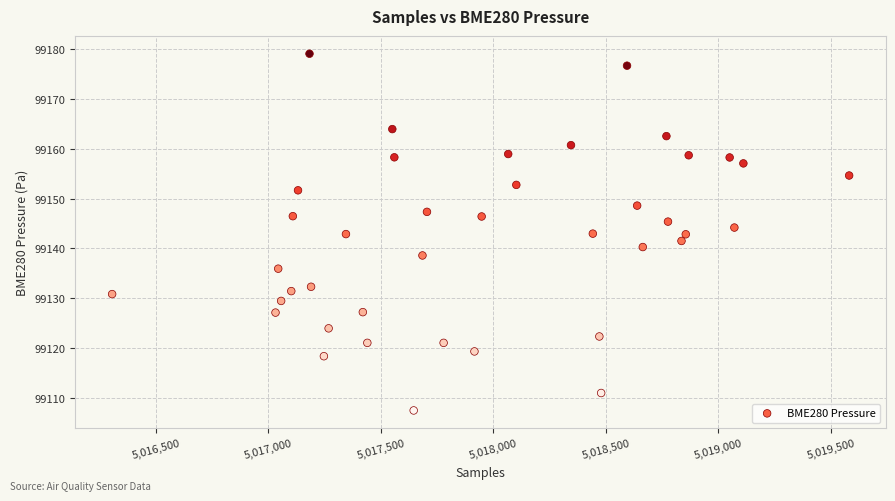

What is the range of X values (max minus min)?

3275.0